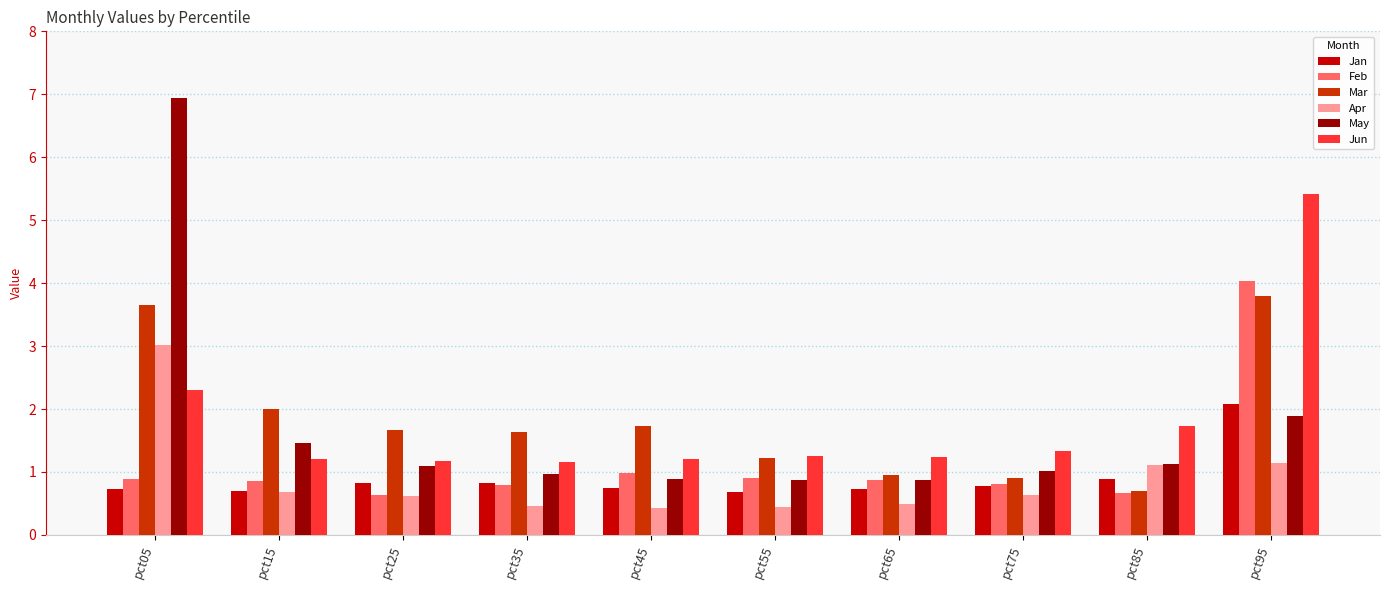

What is the approximate value of Apr at pct85?

1.1